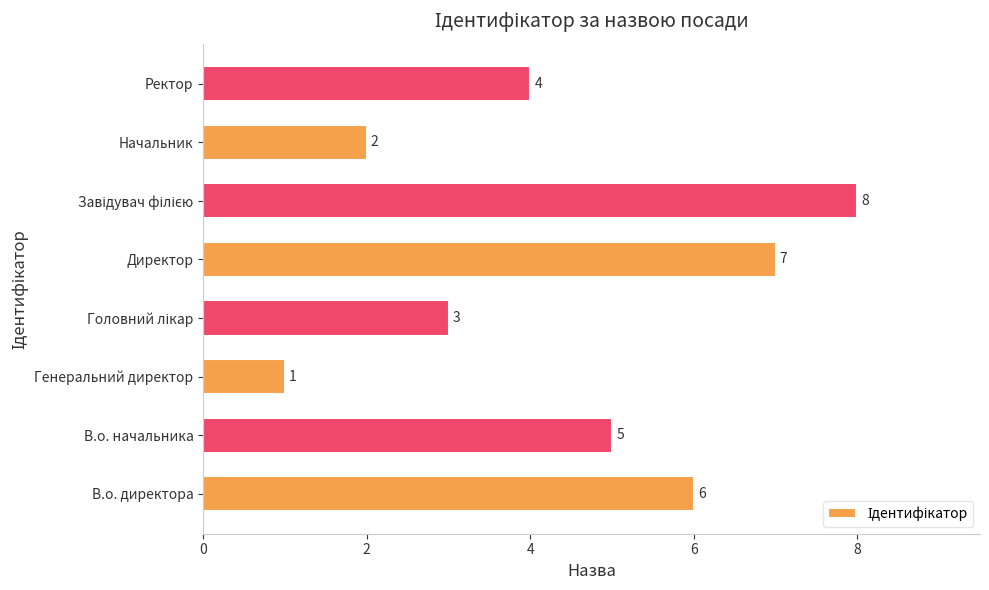

Are the bars grouped side by side (vs. stacked)?

No